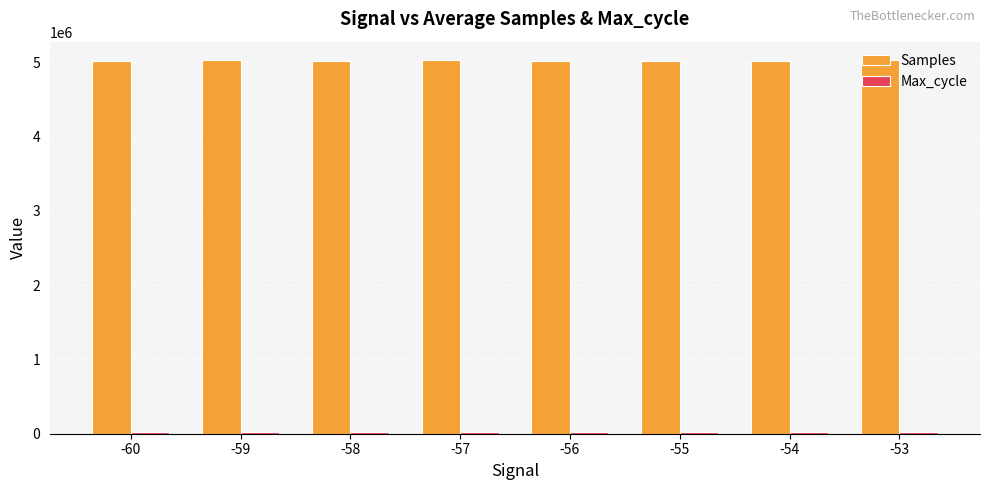

At how many categories does at least one series exceed 1450630?

8